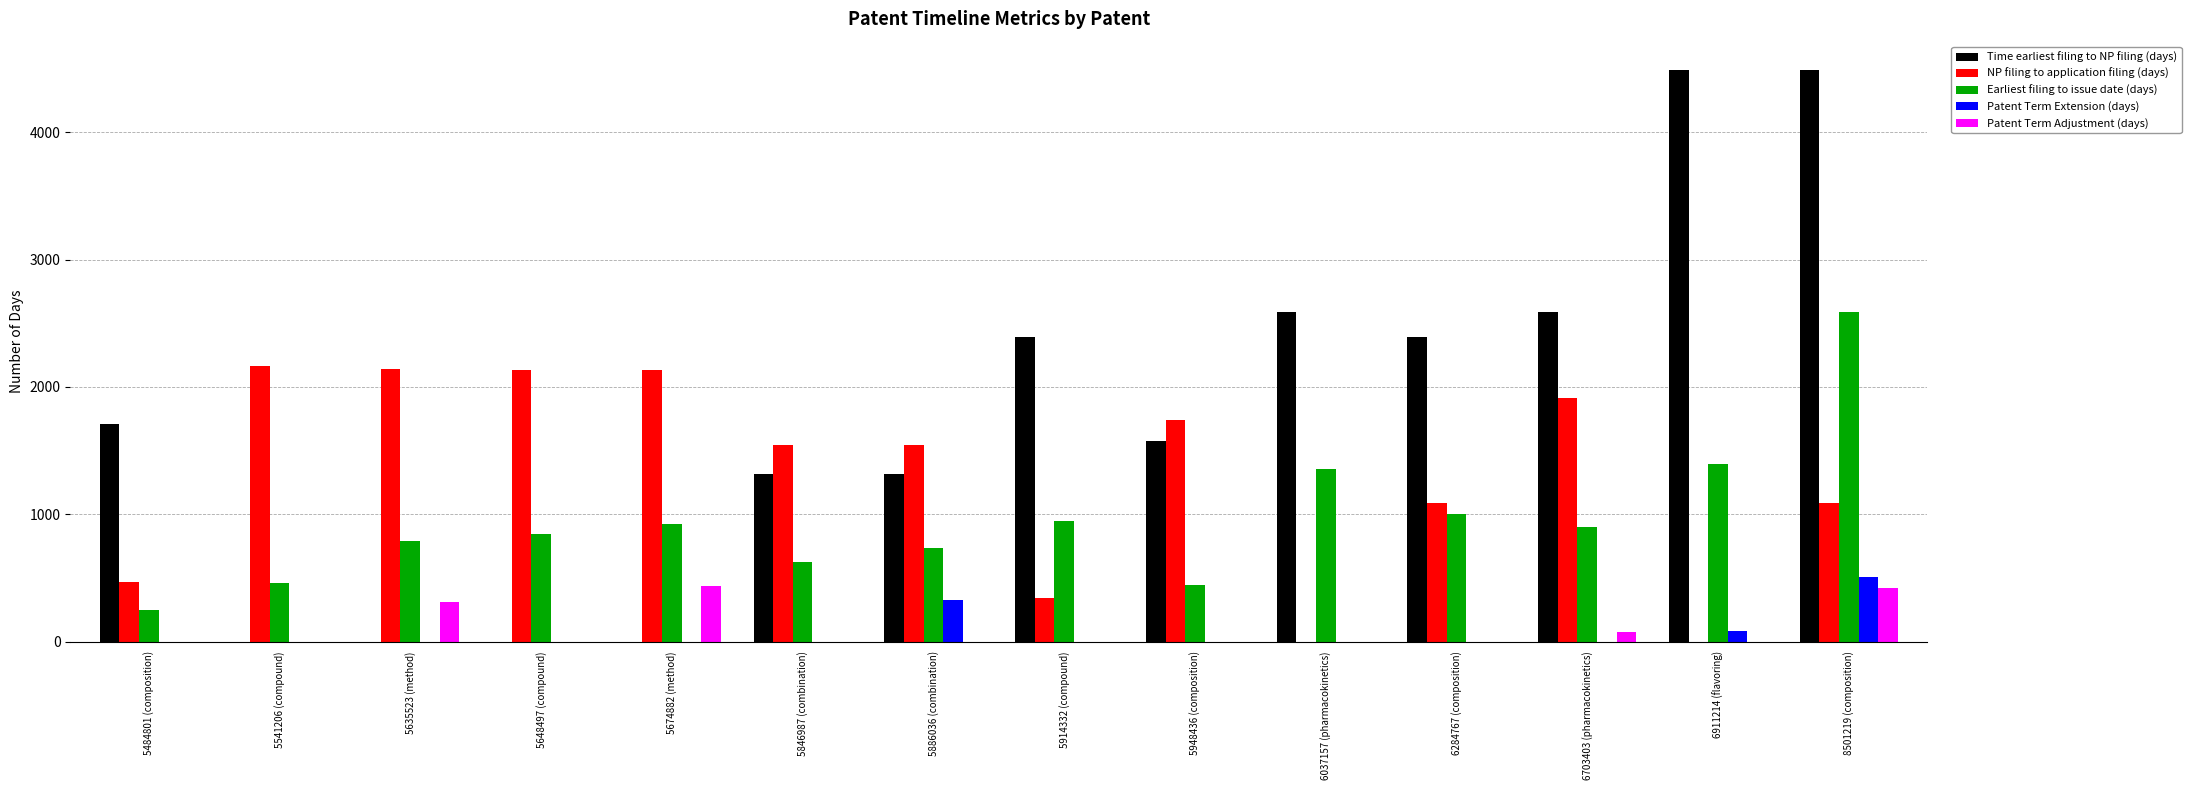

Which series changed the most between 5846987 (combination) and 8501219 (composition)?

Time earliest filing to NP filing (days)